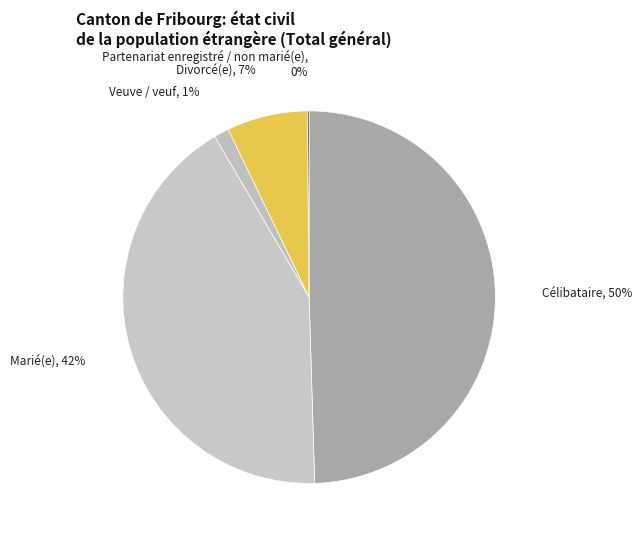

What is the ratio of the value at Célibataire to the value at Divorcé(e)?

7.1